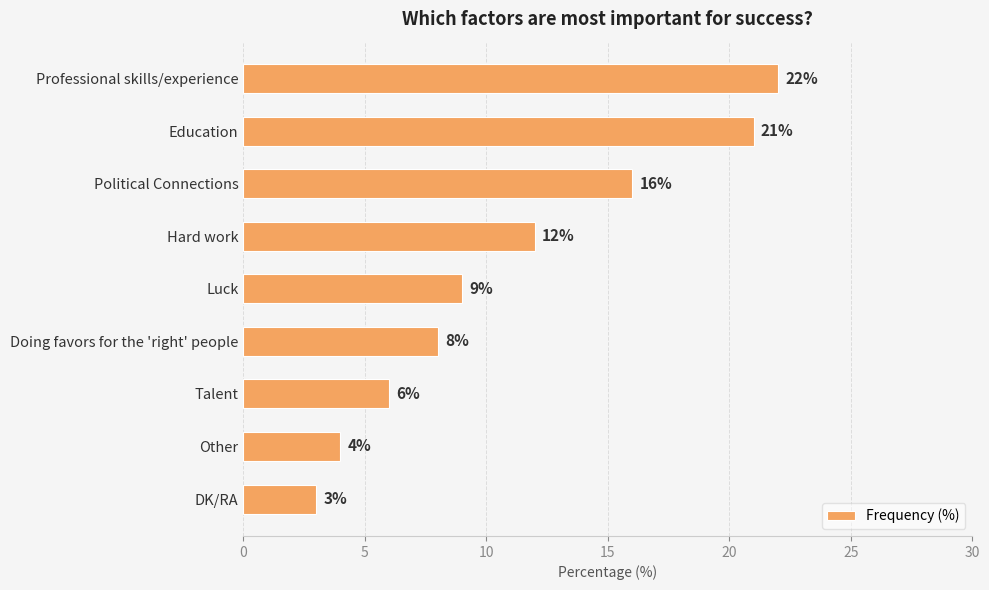

Reading top to bottom, what are all the values shown in this chart?

22	21	16	12	9	8	6	4	3